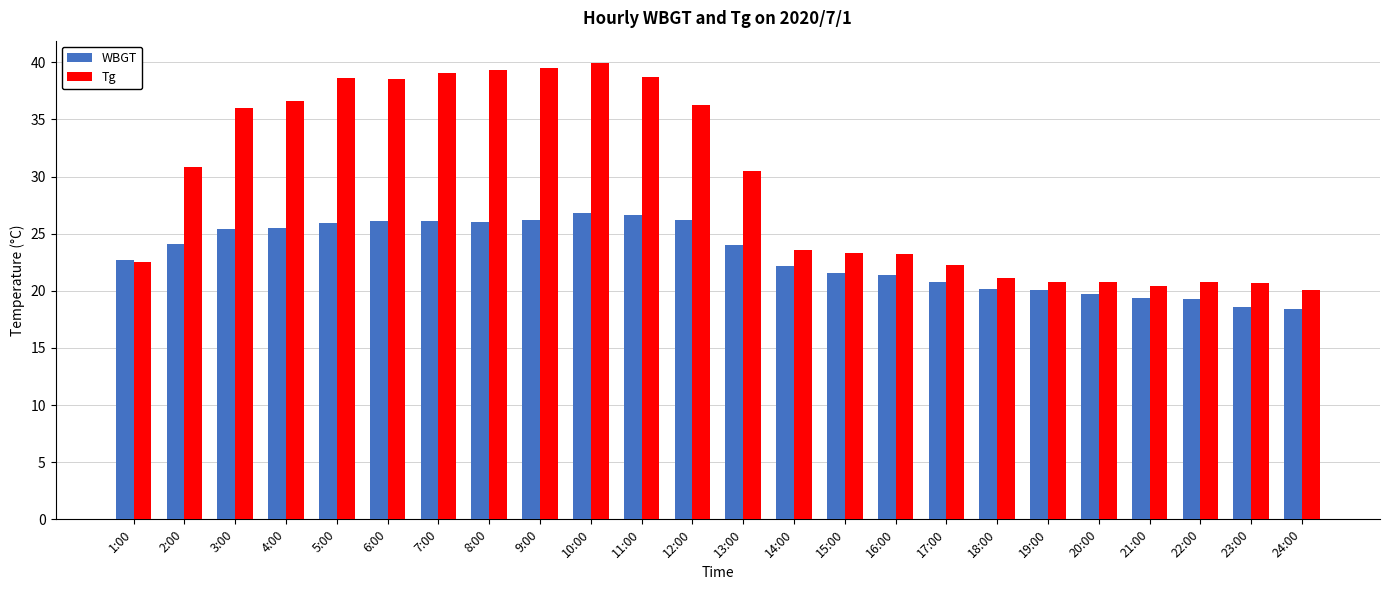

At which label does Tg first exceed 30?

2:00